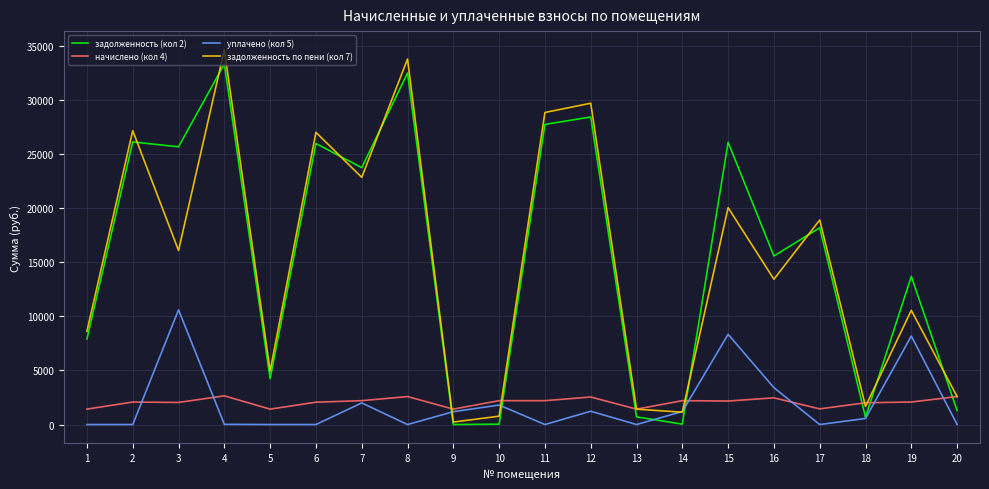

What is the total value across all series at 11?

58822.0